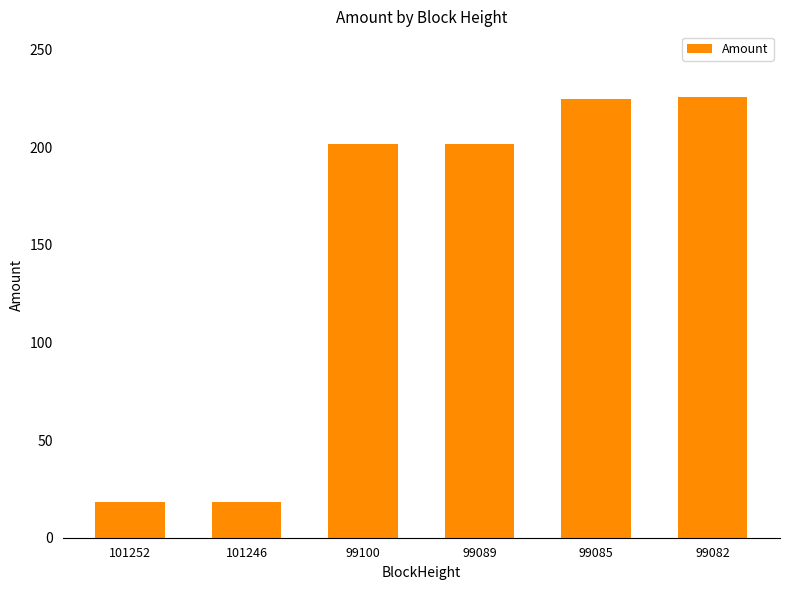

What is the value of the 4th bar from the left?

201.5